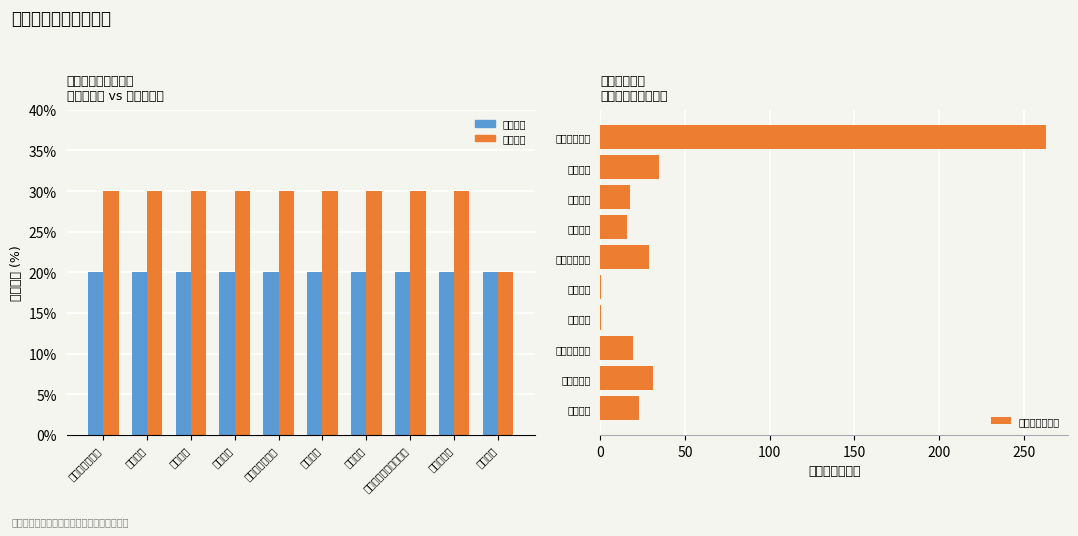

What is the total value across all series at 养老保险?

84.6